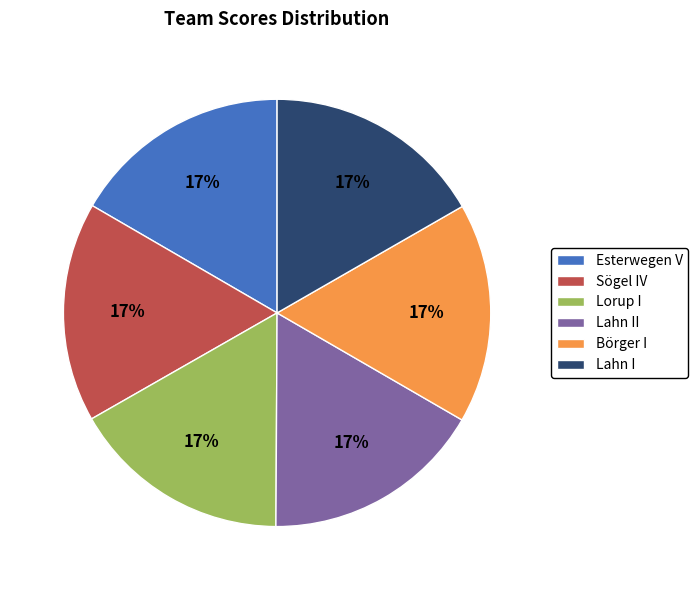

To the nearest percent, what is the average slice percentage?

17%